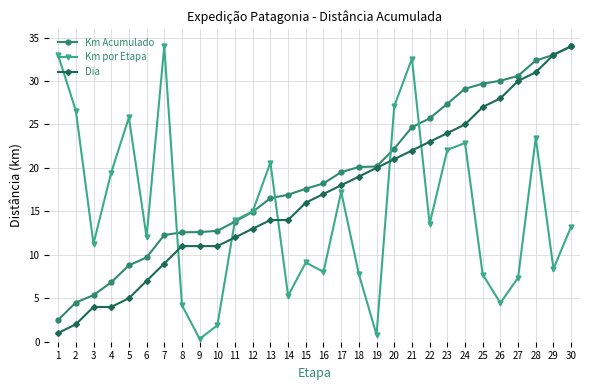

What is the total value across all series at 30?

81.2